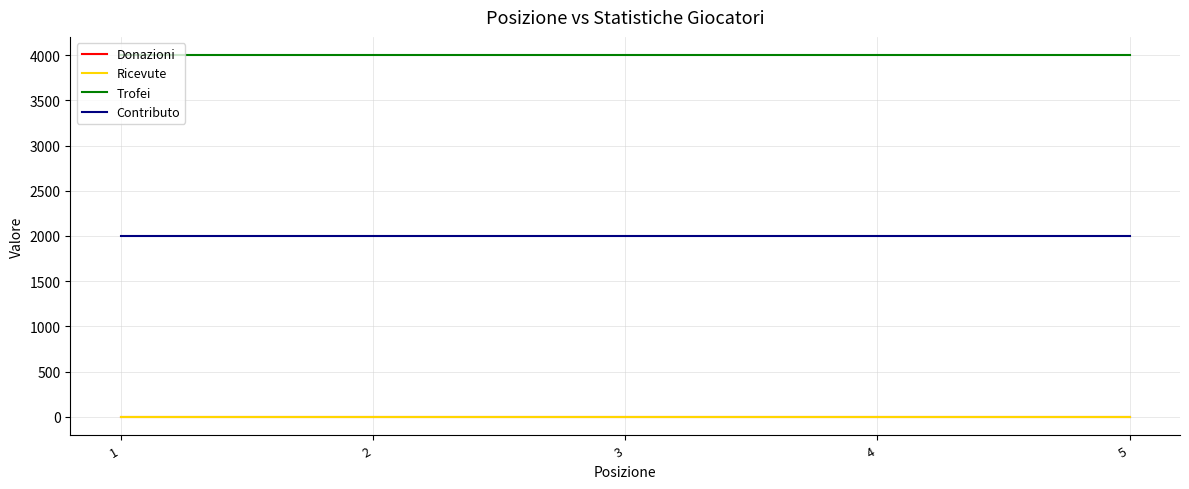

At how many categories does at least one series exceed 2821?

5